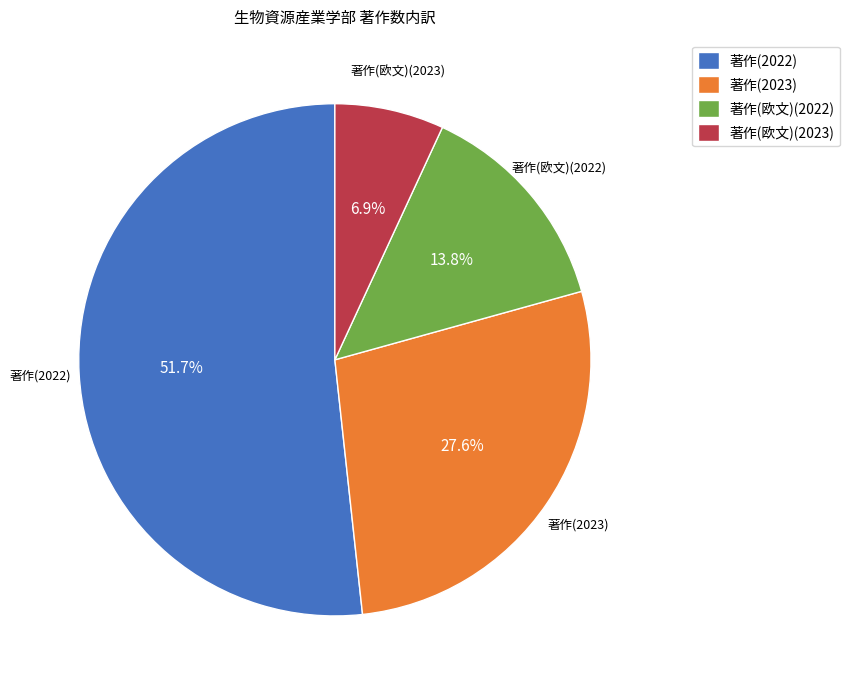

What is the ratio of the value at 著作(欧文)(2022) to the value at 著作(2023)?

0.5